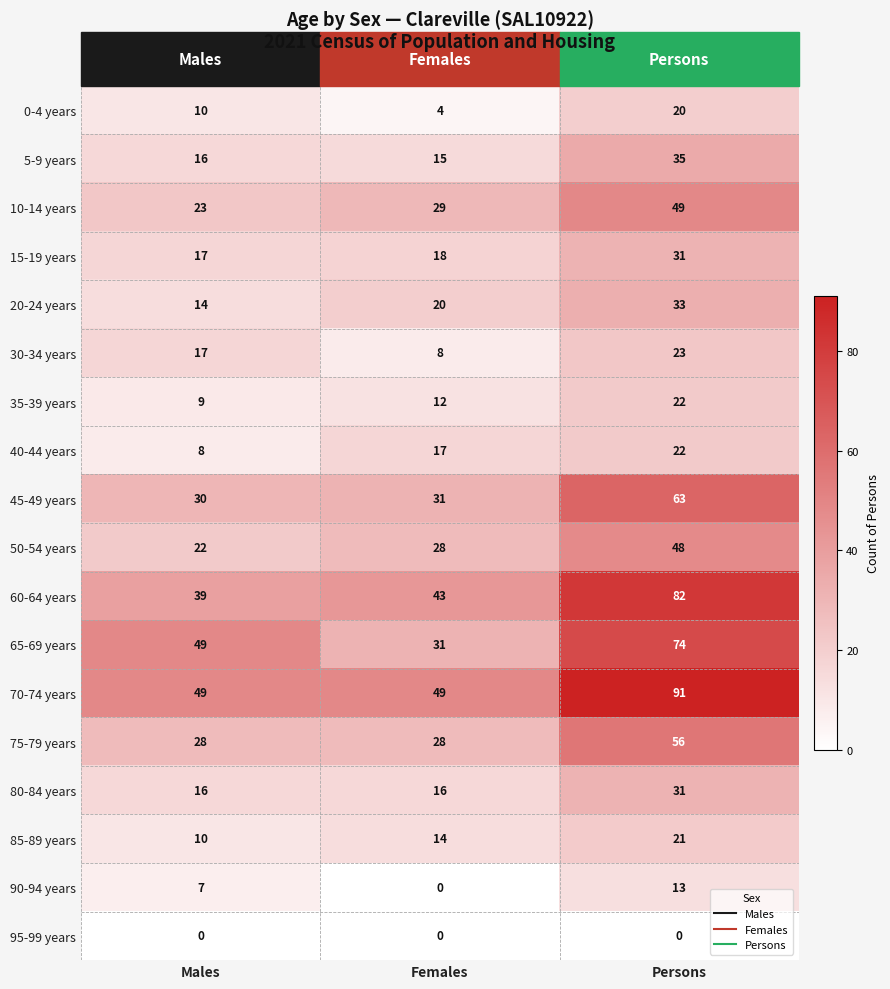

What is the sum of all 40-44 years values?

47